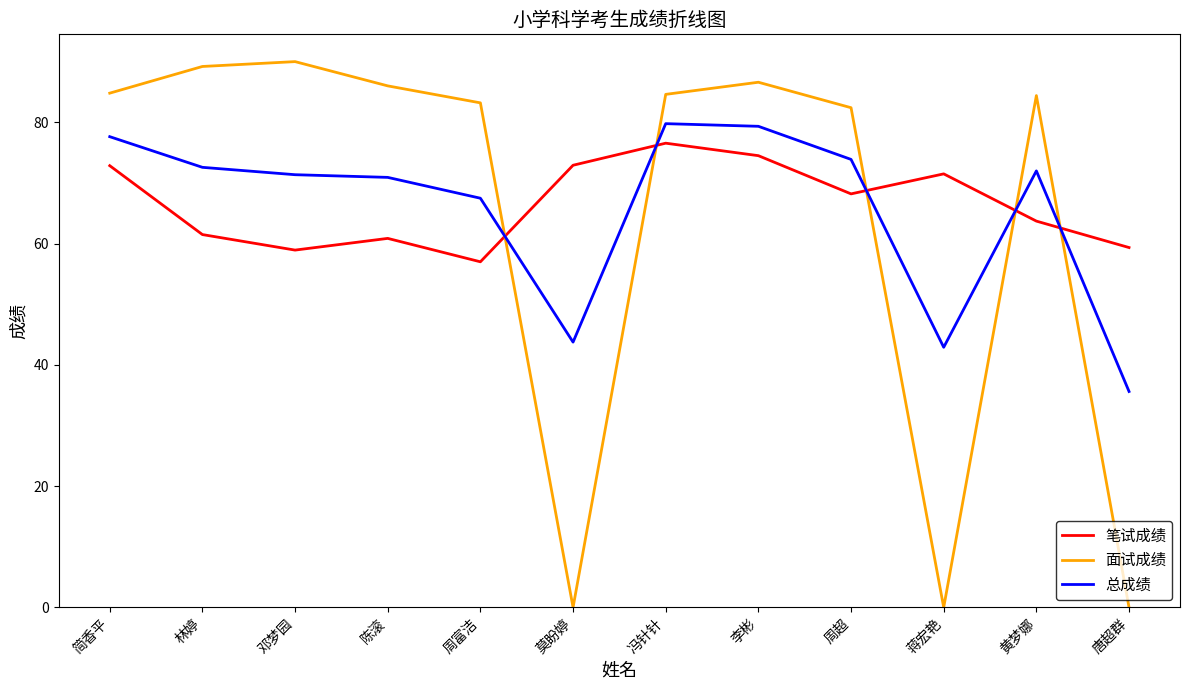

What position from the left is 周富洁?

5